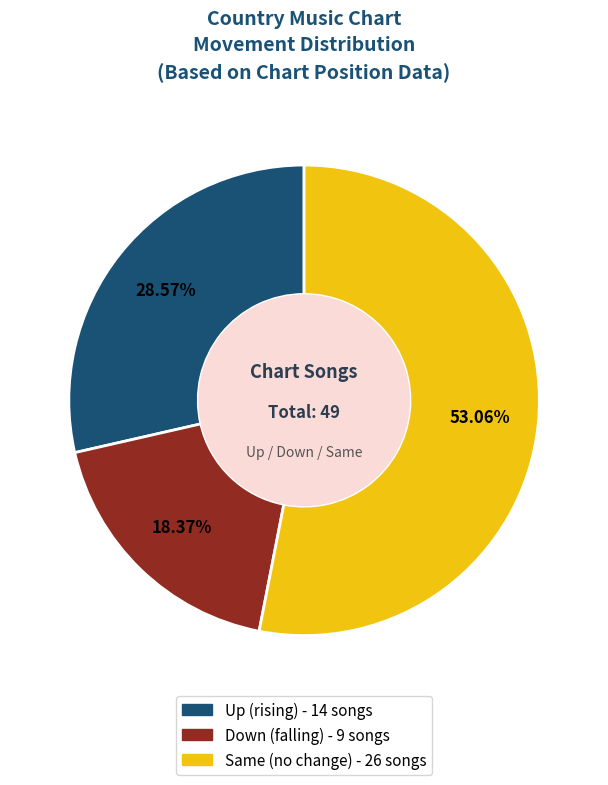

Is there any slice that represents more than half of the pie?

Yes